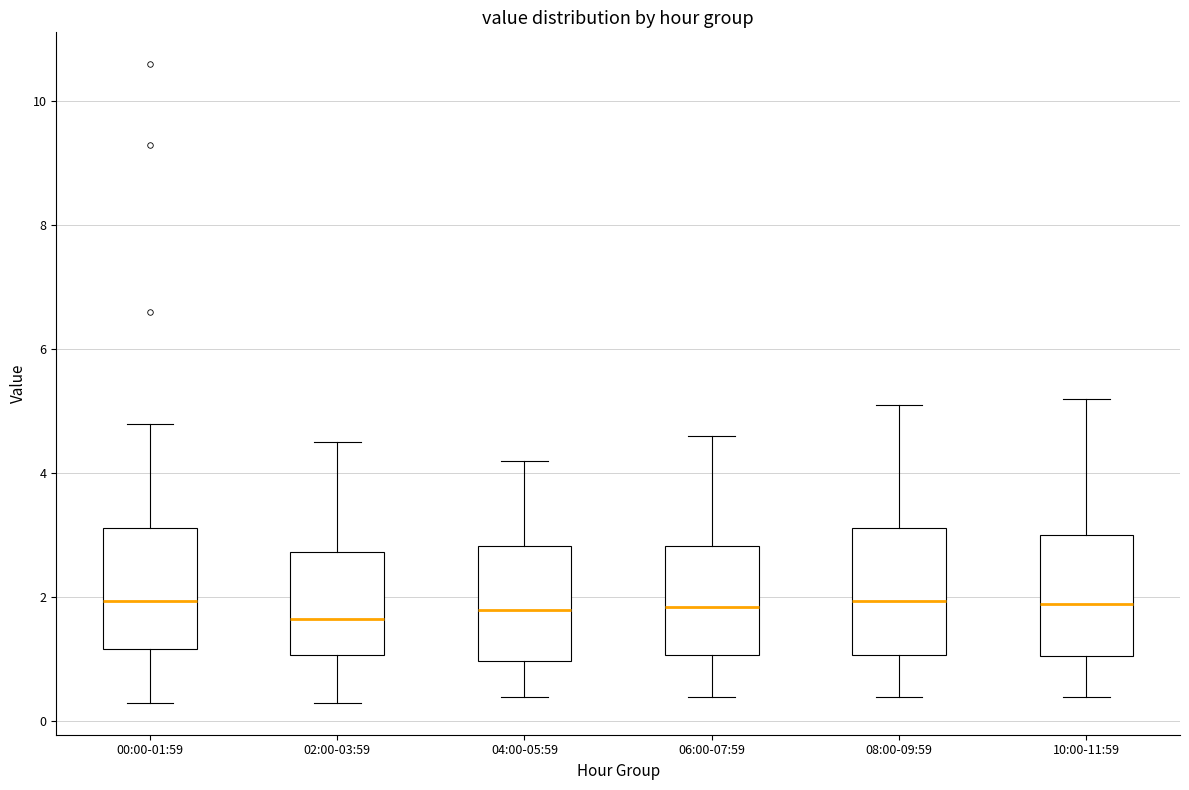

Where is the upper edge of the box for 06:00-07:59 on the y-axis? The values are not printed on the chart, so give them approximately, as read against the axis.

2.8